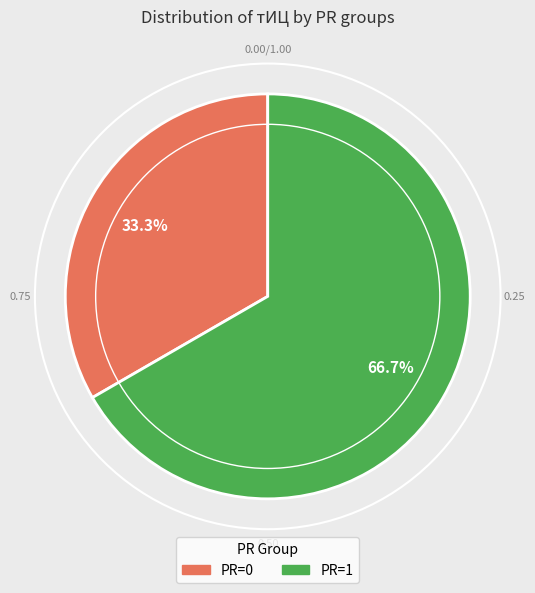

Which category accounts for the majority?

PR=1